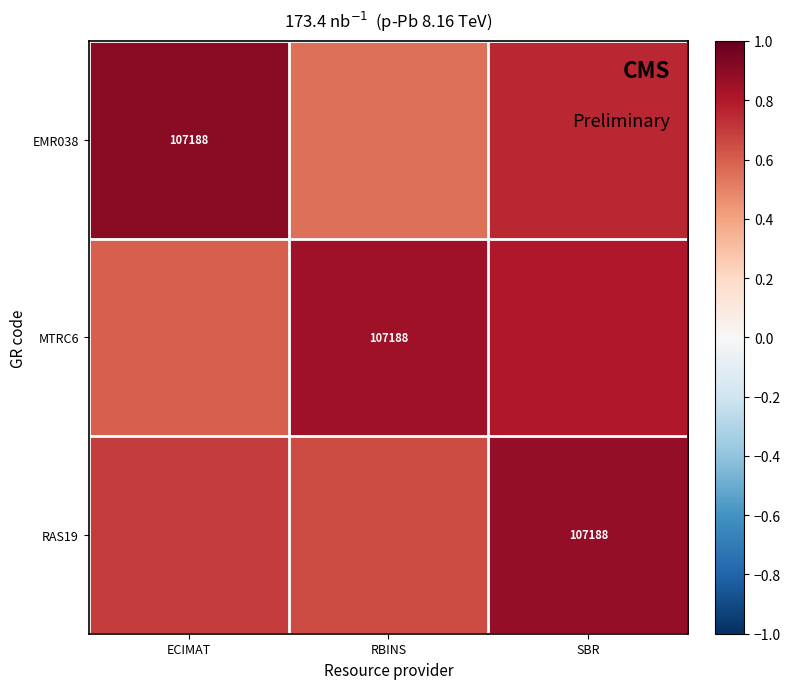

What is the sum of the RAS19 values at ECIMAT and SBR?

1.6